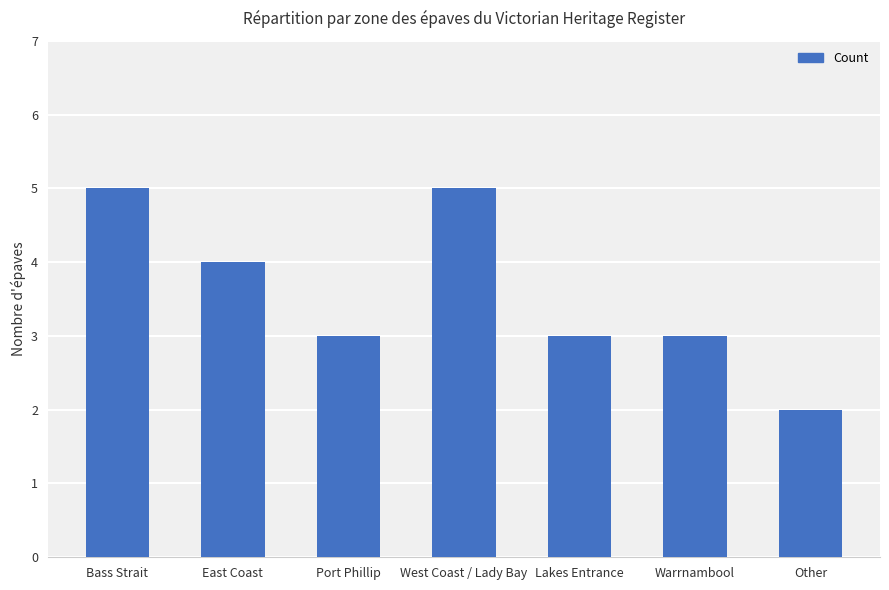

Where does the data first go above 3?

Bass Strait